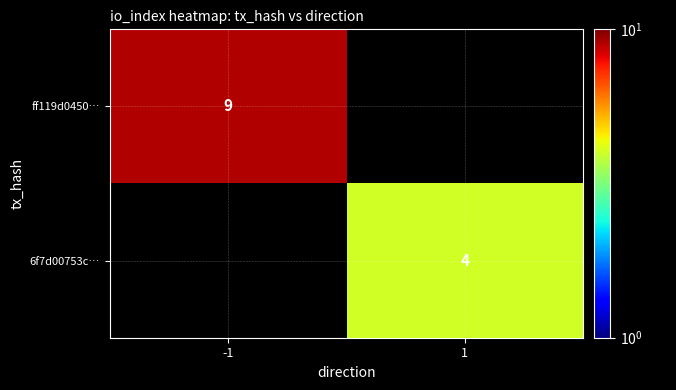

True or false: 6f7d00753c… has a value of 6 at 1.

False